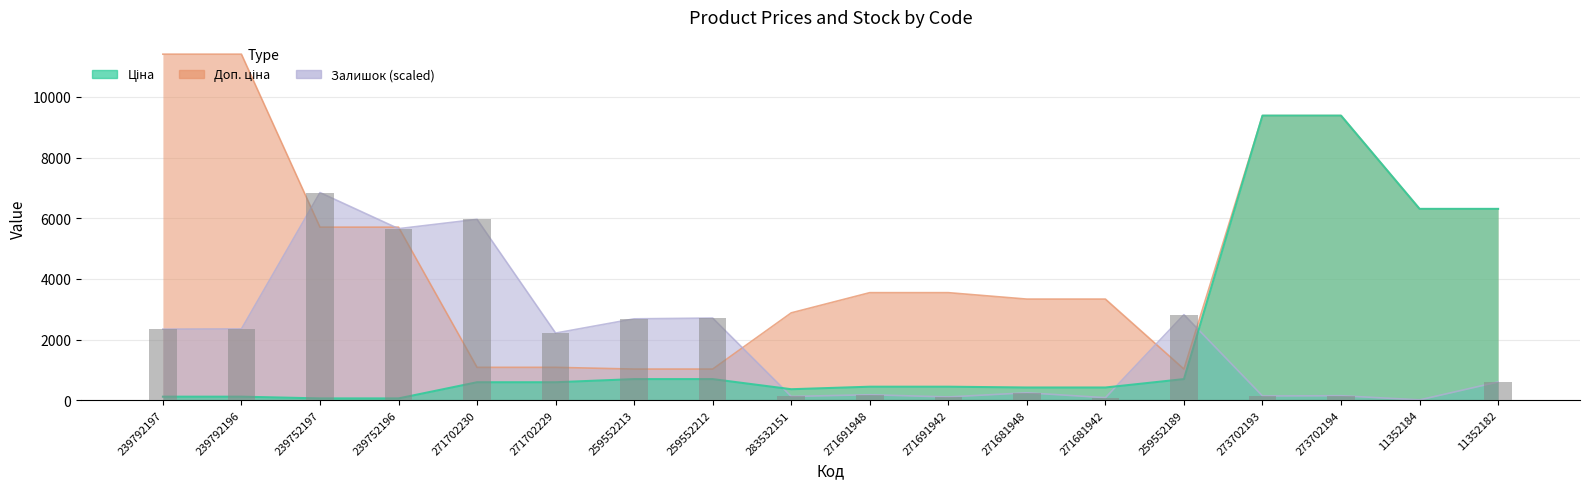

Which series has the widest spread of values?

Доп. ціна